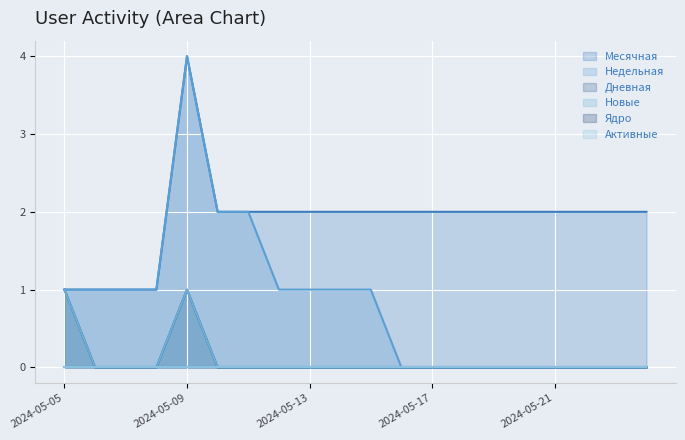

True or false: Недельная and Дневная intersect in this chart.

False